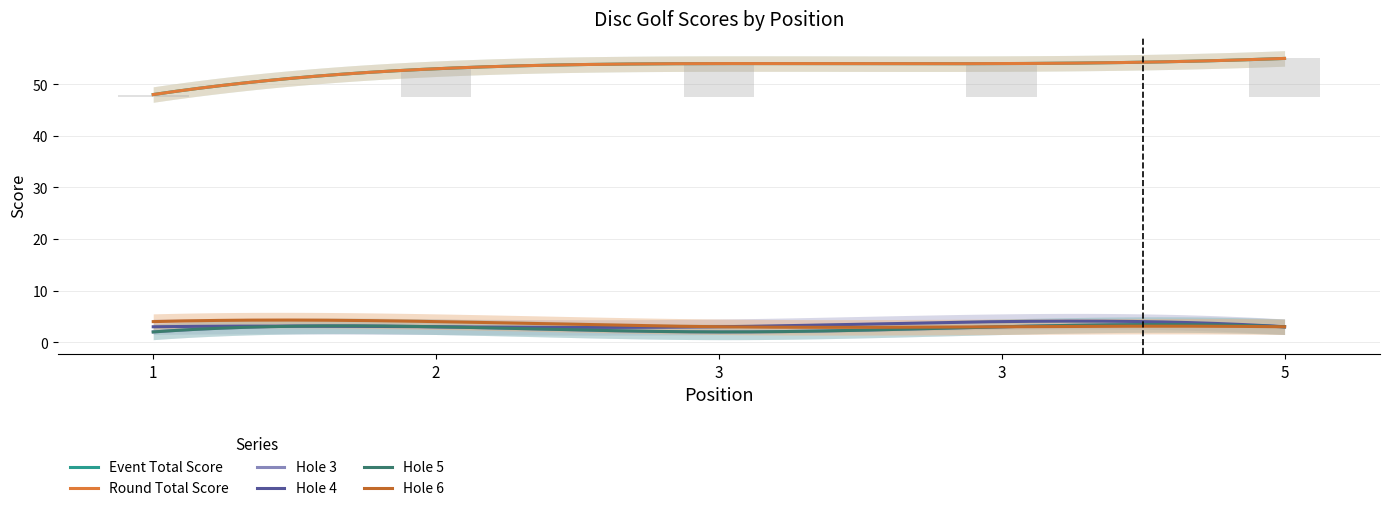

Is the value of hole_5 at 1 greater than the value of event_total_score at 1?

No